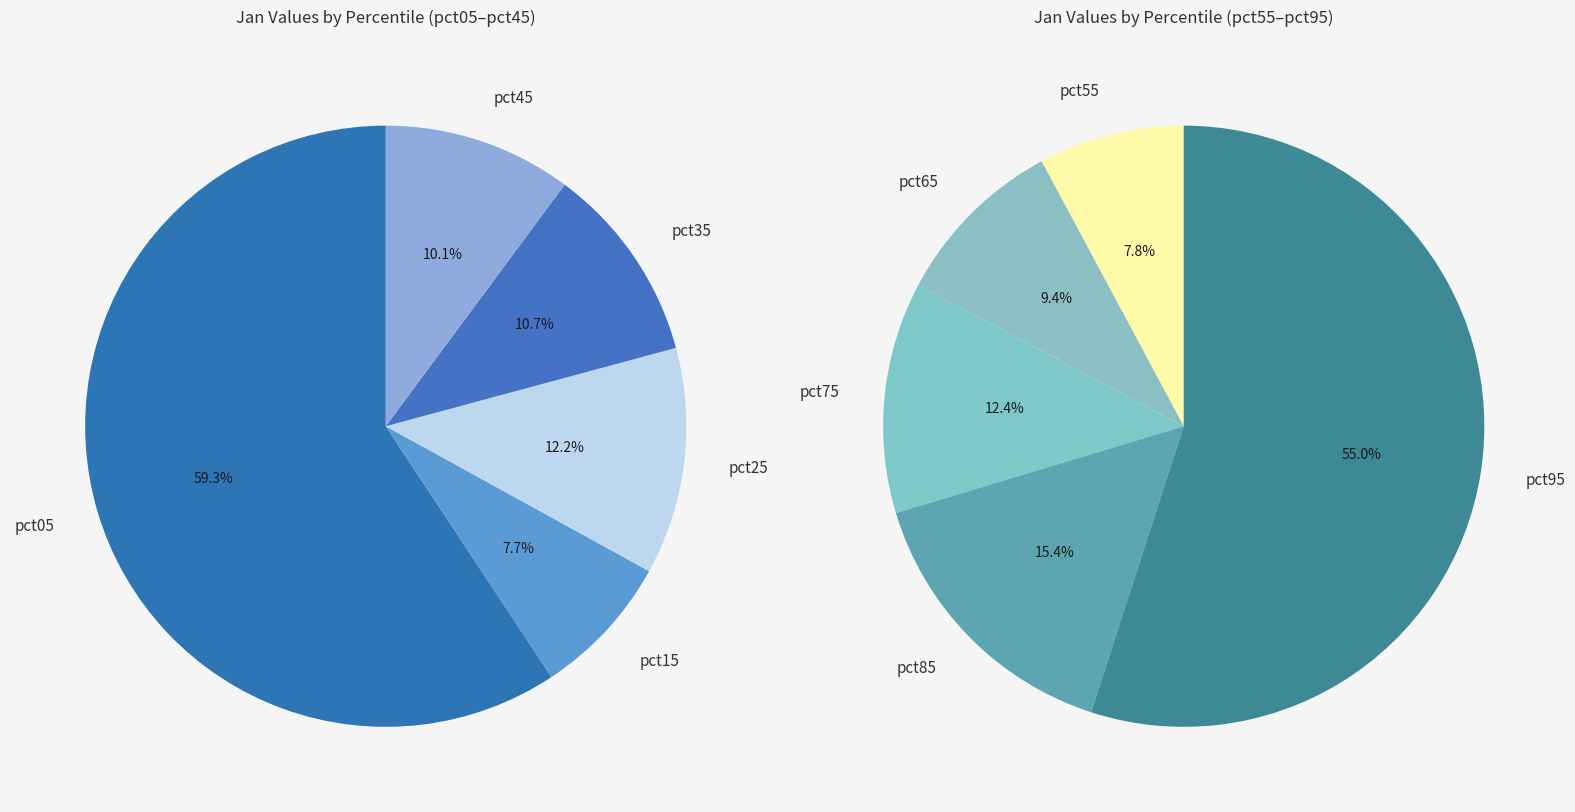

How much of the chart is everything except pct65?

94.4%